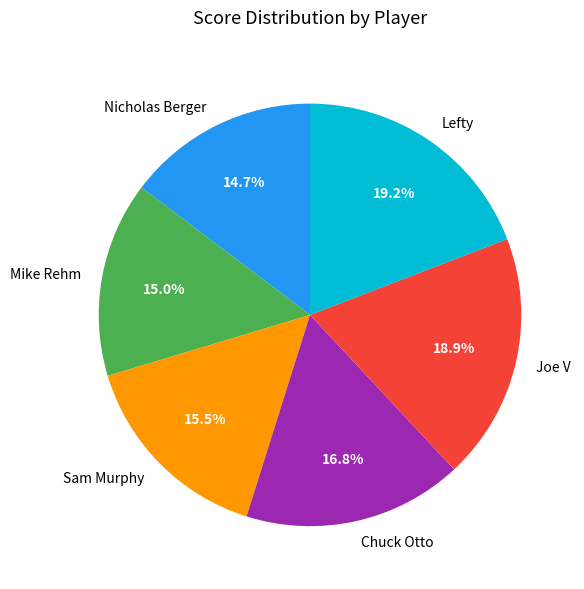

Does Lefty represent more than half of the total?

No